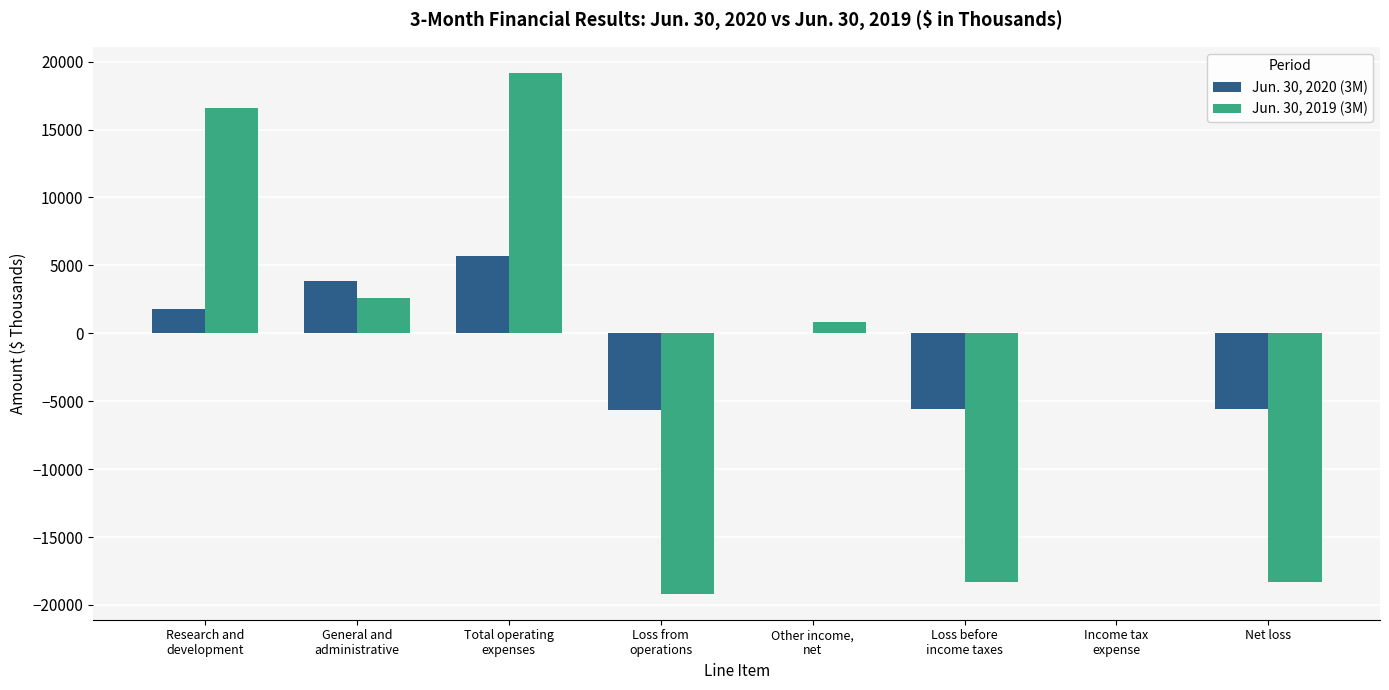

Which series has the largest range (max minus min)?

Jun. 30, 2019 (3M)